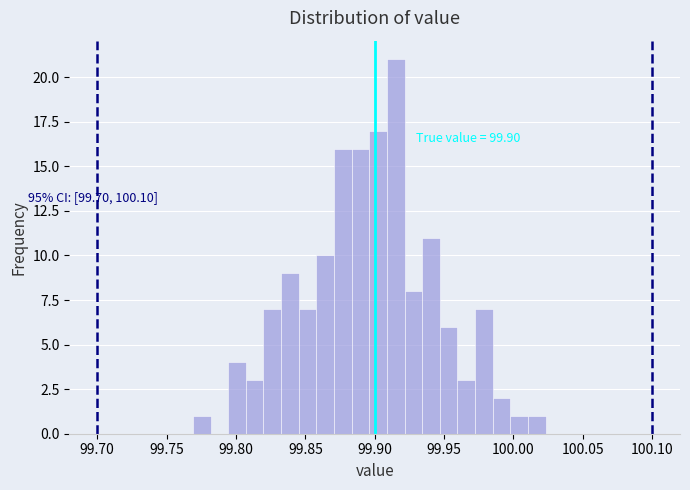

Around what value on the x-axis is the tallest bar? Give the approximate position of its centre, as read against the axis.

99.915